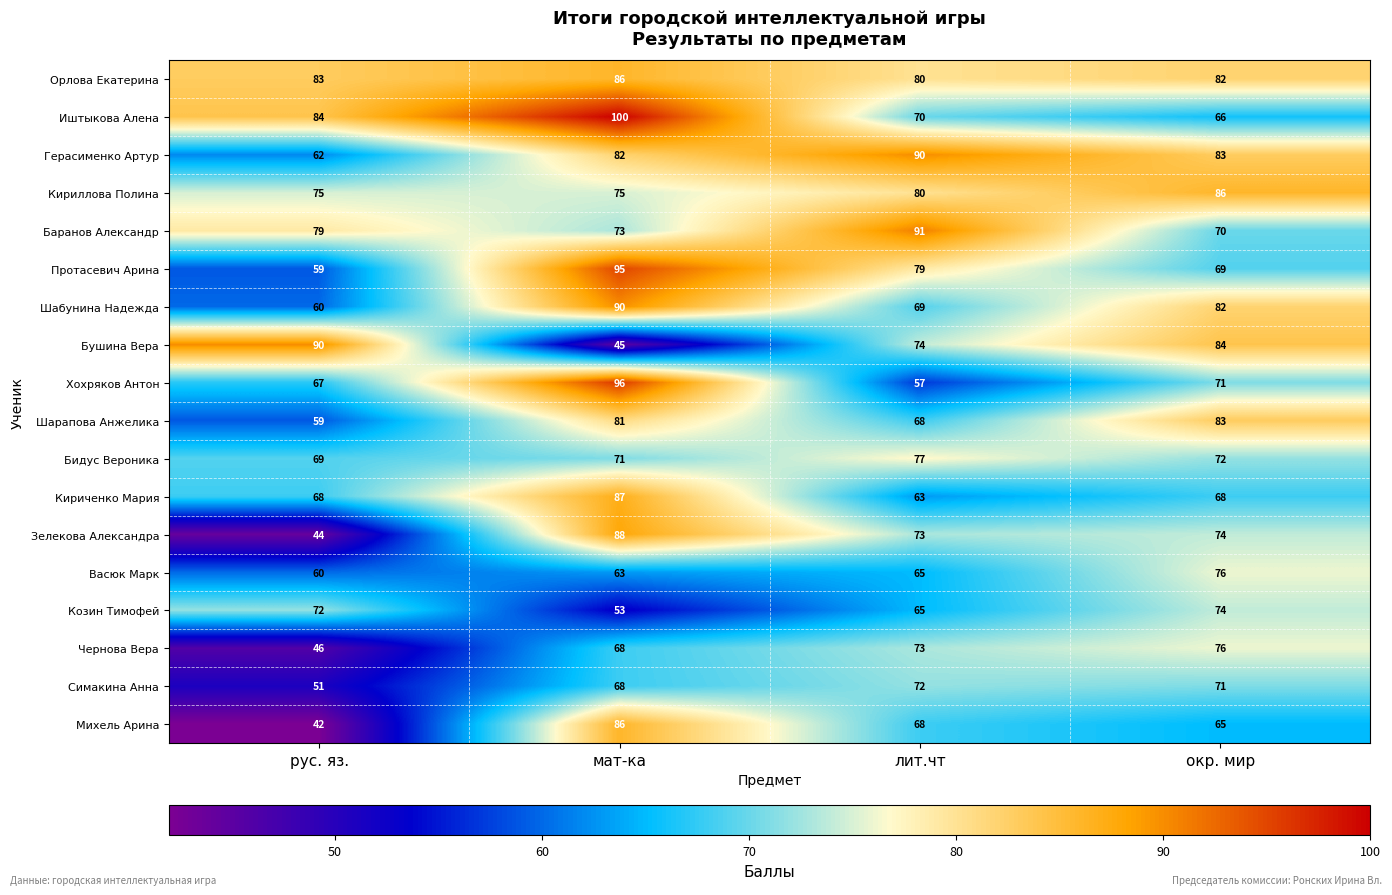

At which category does the chart reach its minimum across all series?

рус. яз.